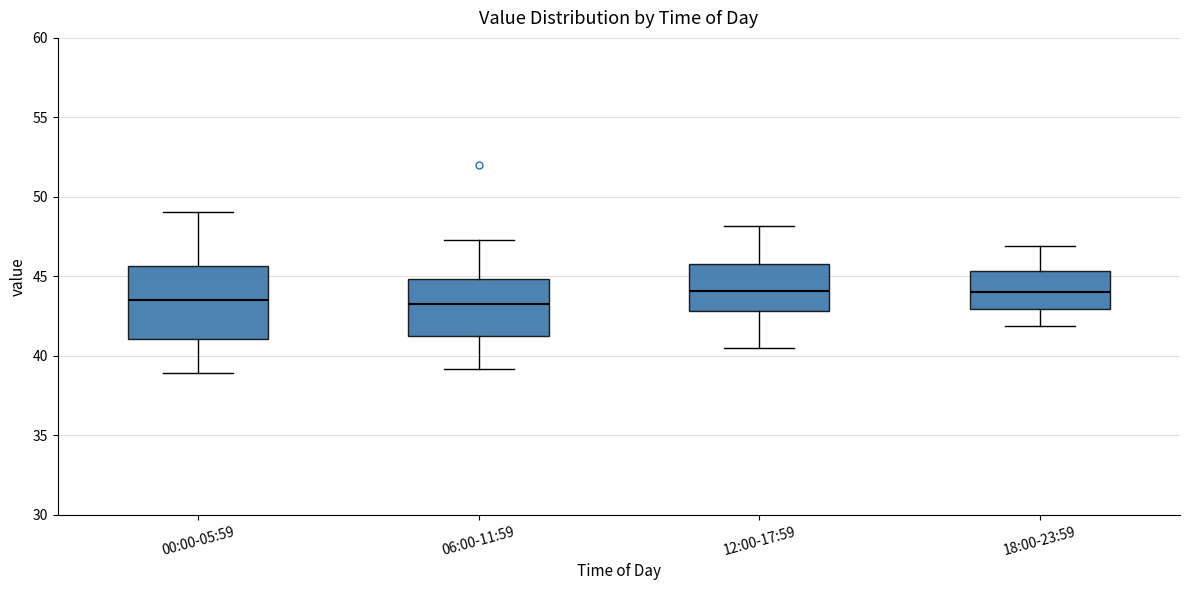

Comparing the boxes themselves (not the whiskers), which one is the tallest?

00:00-05:59